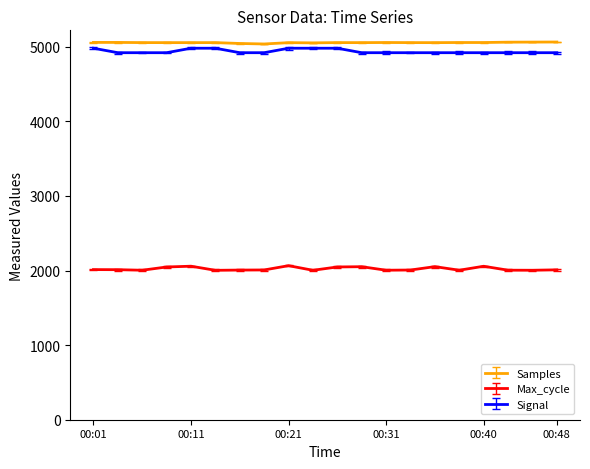

Reading right to left, transcribe all the data shown in this chart.

Samples: 00:48=5063.3	00:45=5062.1	00:43=5061.2	00:40=5056.5	00:38=5056.5	00:35=5055.0	00:33=5055.3	00:31=5056.7	00:28=5055.1	00:26=5055.4	00:23=5051.7	00:21=5054.6	00:18=5037.1	00:16=5043.7	00:13=5055.2	00:11=5055.0	00:08=5055.2	00:06=5055.5	00:04=5057.8	00:01=5058.0
Max_cycle: 00:48=2009.3	00:45=2003.7	00:43=2004.5	00:40=2057.3	00:38=2004.2	00:35=2052.2	00:33=2006.8	00:31=2004.1	00:28=2051.3	00:26=2047.8	00:23=2003.3	00:21=2065.1	00:18=2007.7	00:16=2006.1	00:13=2002.9	00:11=2058.0	00:08=2047.5	00:06=2004.0	00:04=2011.3	00:01=2012.4
Signal: 00:48=4920.0	00:45=4920.0	00:43=4920.0	00:40=4920.0	00:38=4920.0	00:35=4920.0	00:33=4920.0	00:31=4920.0	00:28=4920.0	00:26=4980.0	00:23=4980.0	00:21=4980.0	00:18=4920.0	00:16=4920.0	00:13=4980.0	00:11=4980.0	00:08=4920.0	00:06=4920.0	00:04=4920.0	00:01=4980.0